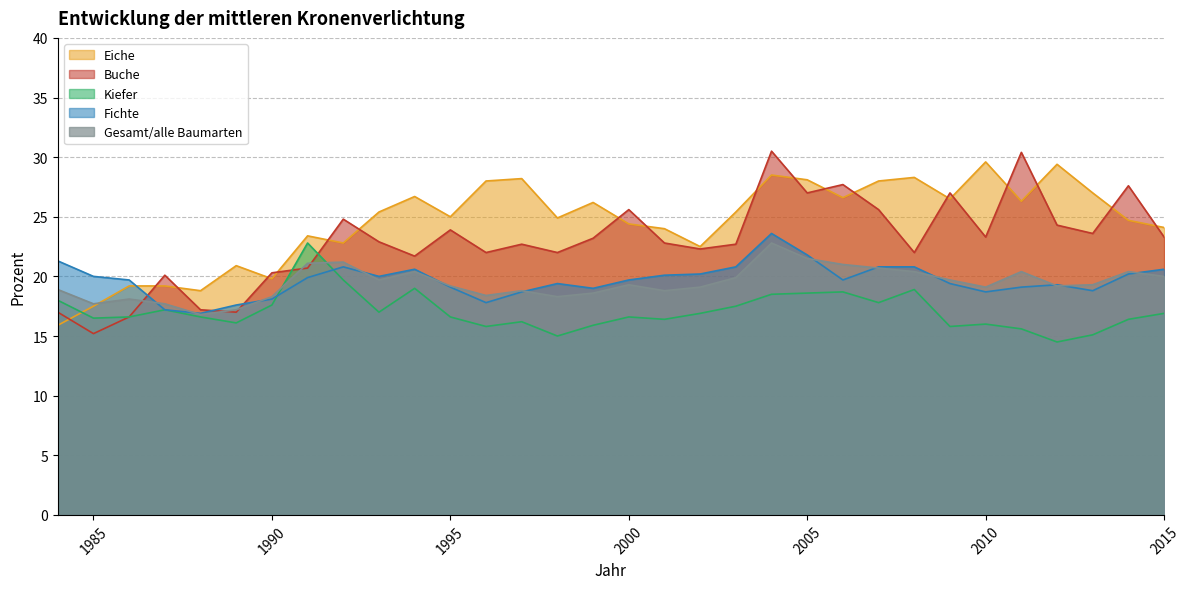

Where is the first local maximum for Buche?

1987